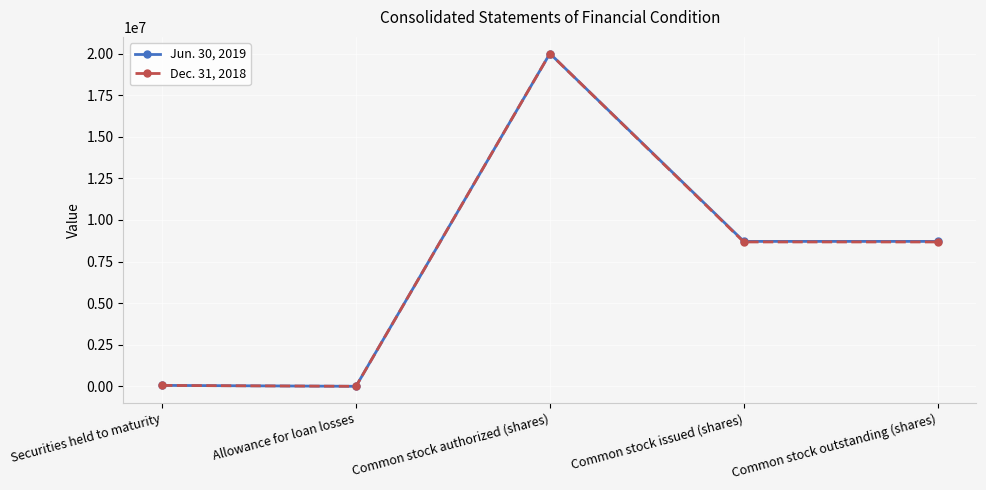

At which category does Dec. 31, 2018 reach its first local peak?

Common stock authorized (shares)